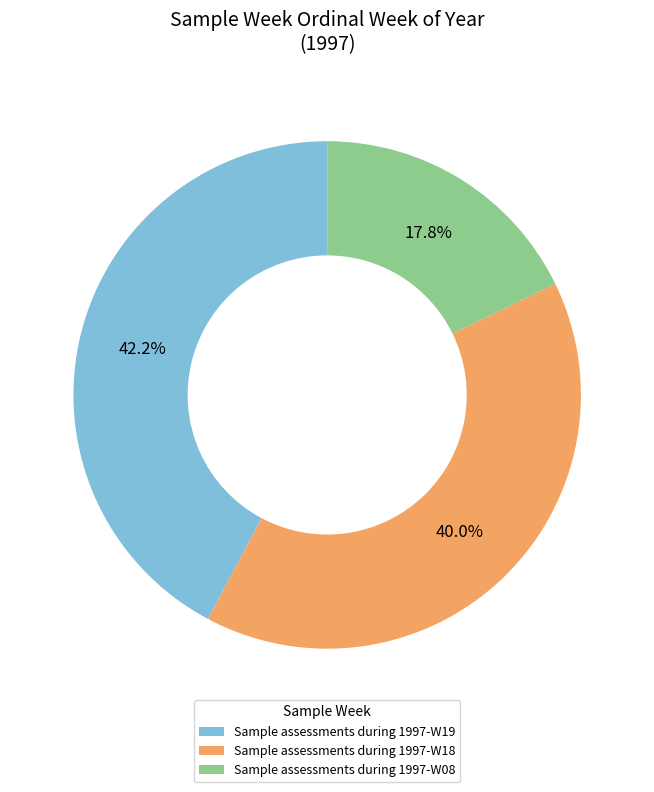

How many segments does this pie chart have?

3